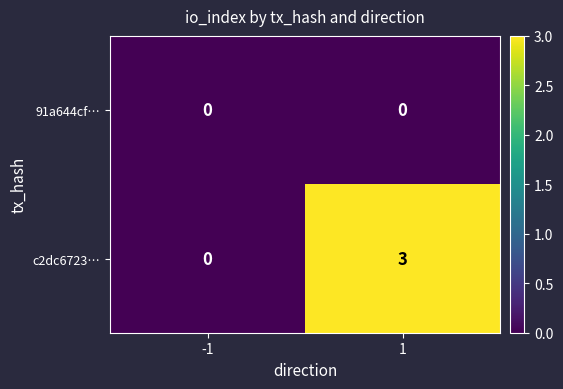

What is the difference between the highest and lowest values at 1?

3